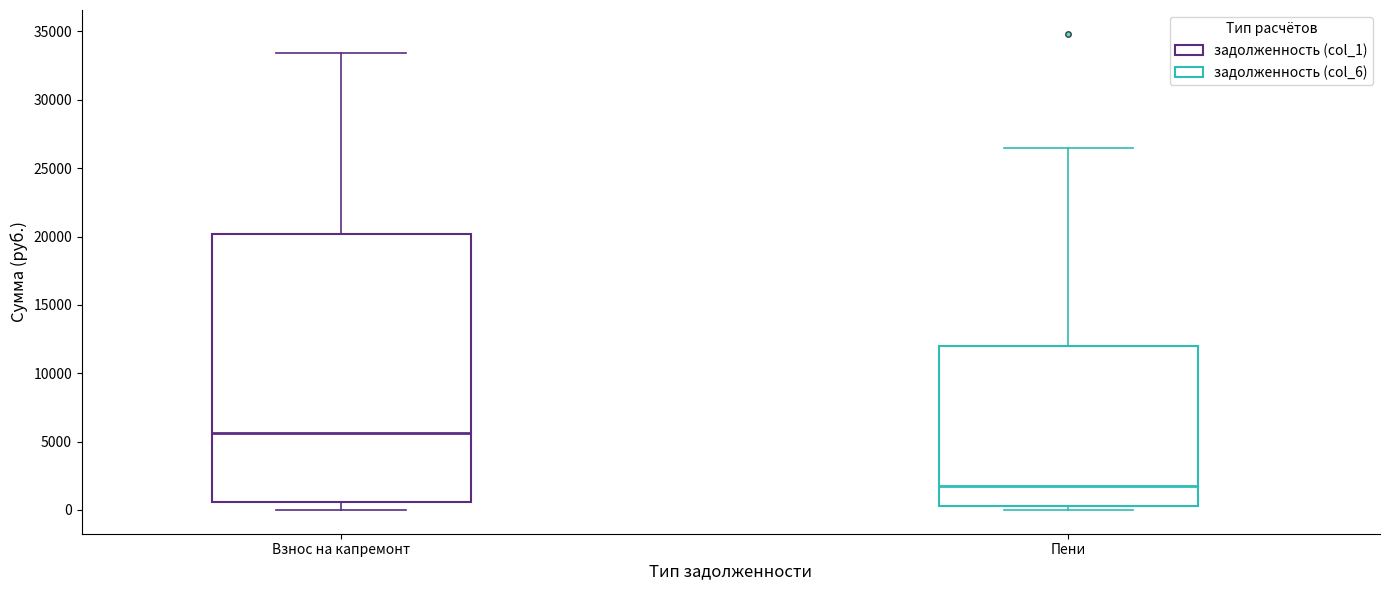

Comparing the boxes themselves (not the whiskers), which one is the tallest?

Взнос на капремонт